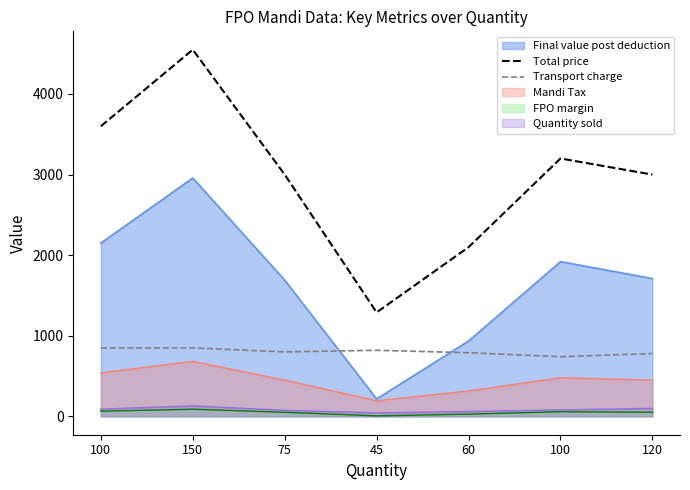

Is the value of Transport charge at 60 greater than the value of Total price at 100?

No